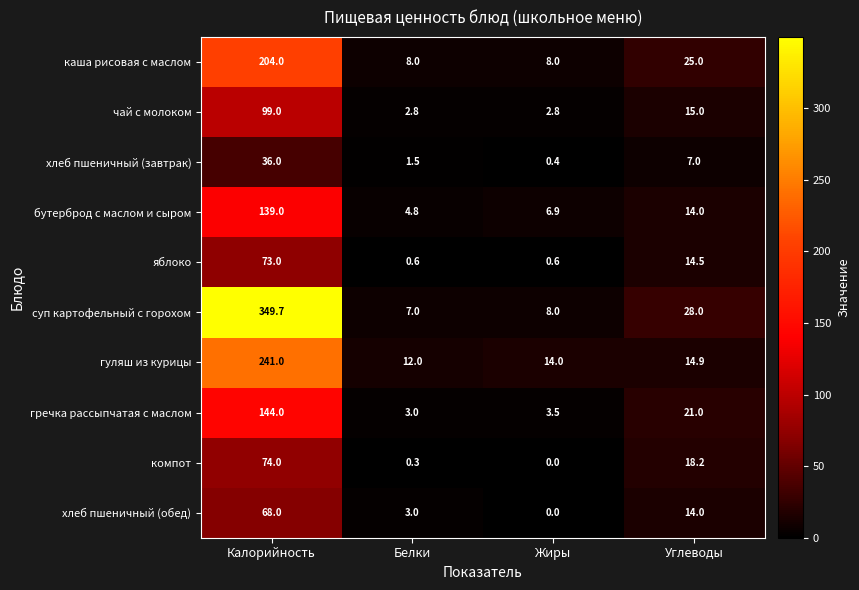

Which series changed the most between Калорийность and Белки?

суп картофельный с горохом